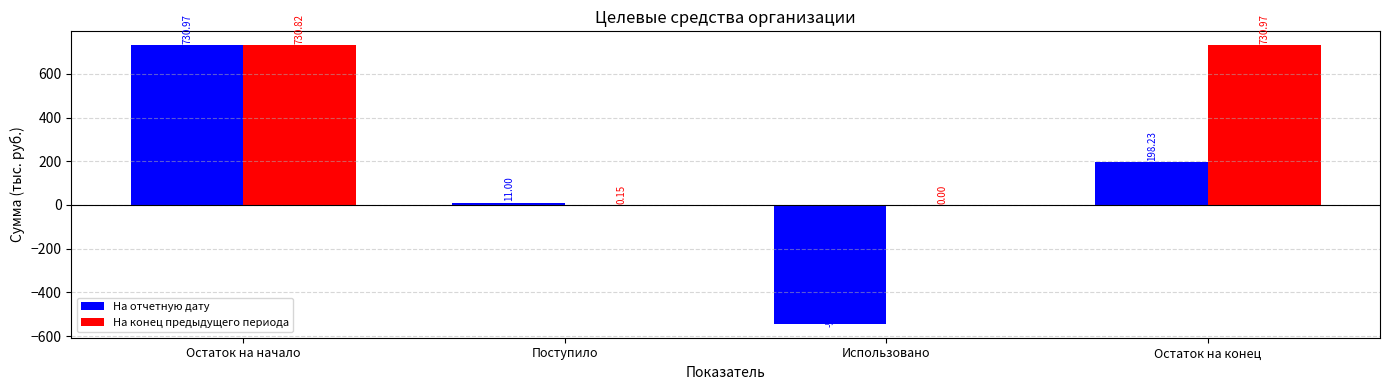

Where is На отчетную дату nearest to the value 93?

Поступило